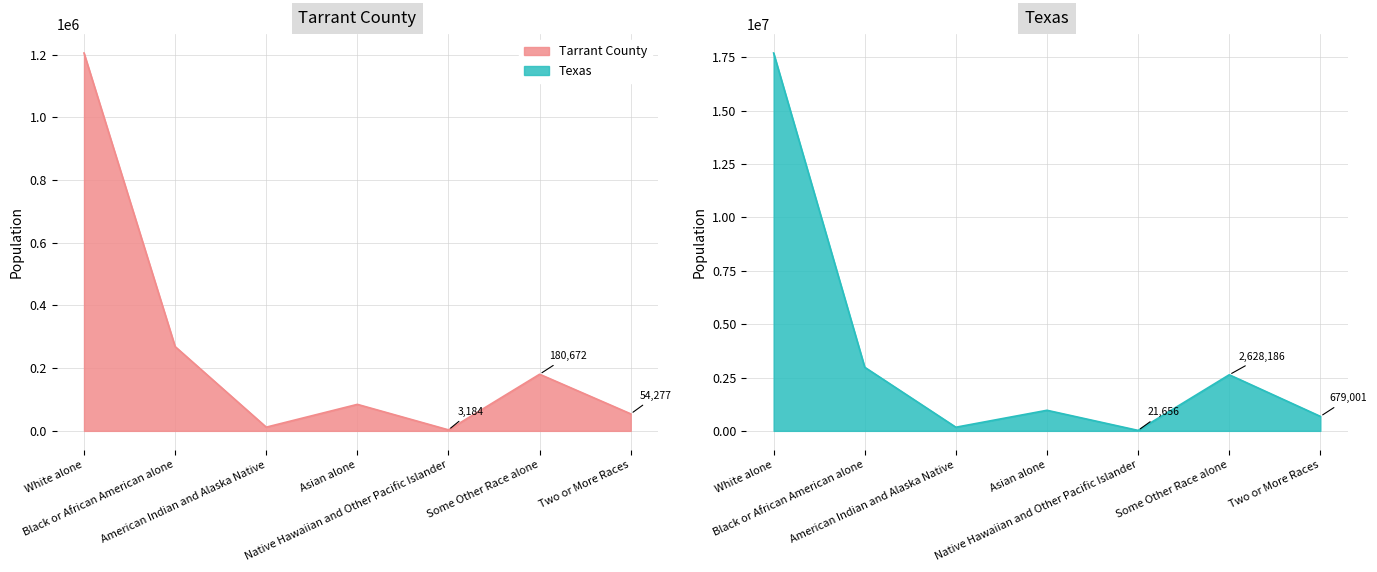

What position from the right is Asian alone?

4